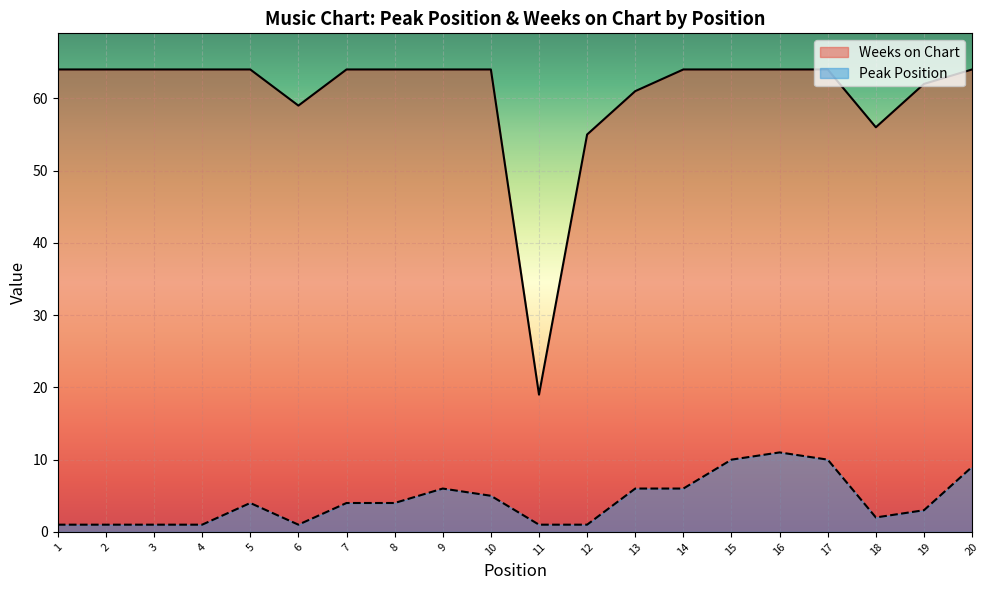

True or false: Peak Position has more than 2 interior local peaks.

True